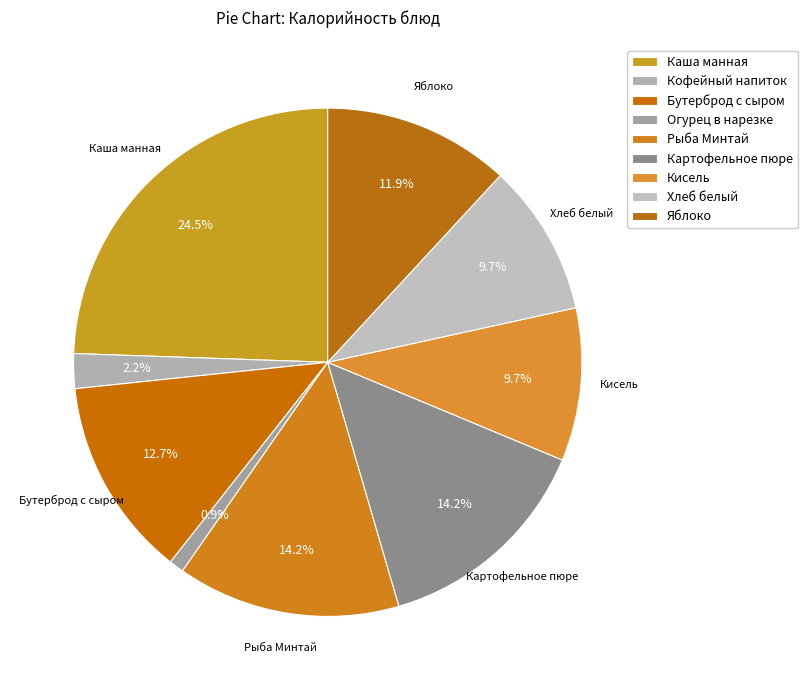

To the nearest percent, what is the combined percentage of Огурец в нарезке and Картофельное пюре?

15%